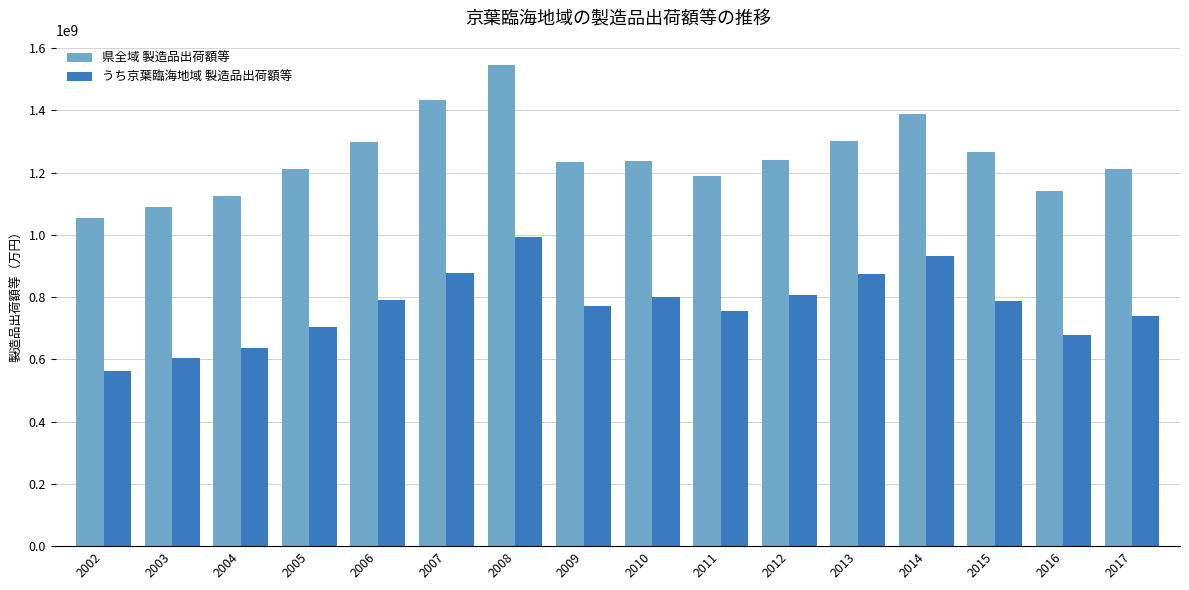

What is the value of the 県全域 製造品出荷額等 bar at the 8th from the left?

1234584495